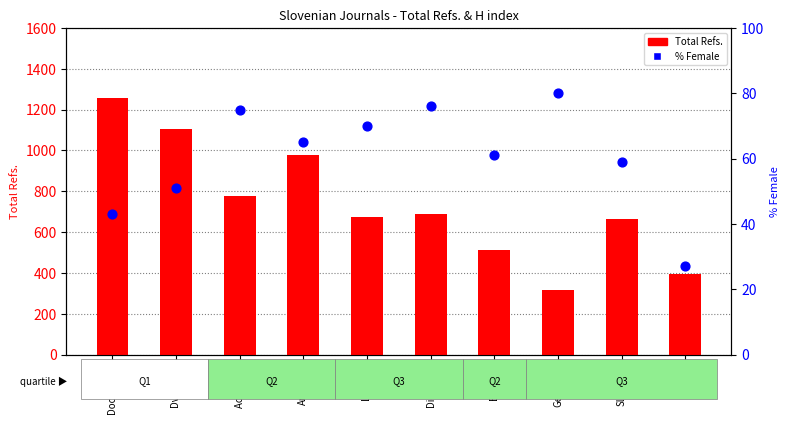

Is the value of Total Refs. at Dela greater than the value of % Female at Didactica?

Yes